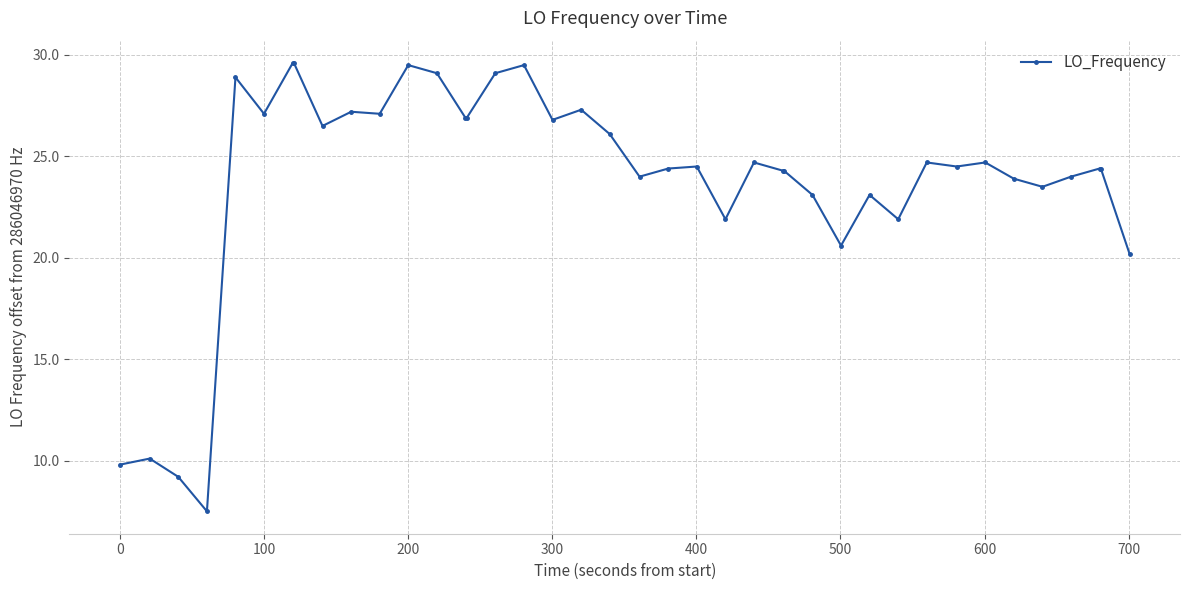

Reading left to right, extract all data points from this chart.

9.8	10.1	9.2	7.5	28.9	27.1	29.6	29.6	26.5	27.2	27.1	29.5	29.1	26.9	26.9	29.1	29.5	26.8	27.3	26.1	24.0	24.4	24.5	21.9	24.7	24.3	24.3	23.1	20.6	23.1	21.9	24.7	24.5	24.7	23.9	23.5	24.0	24.4	24.4	20.2